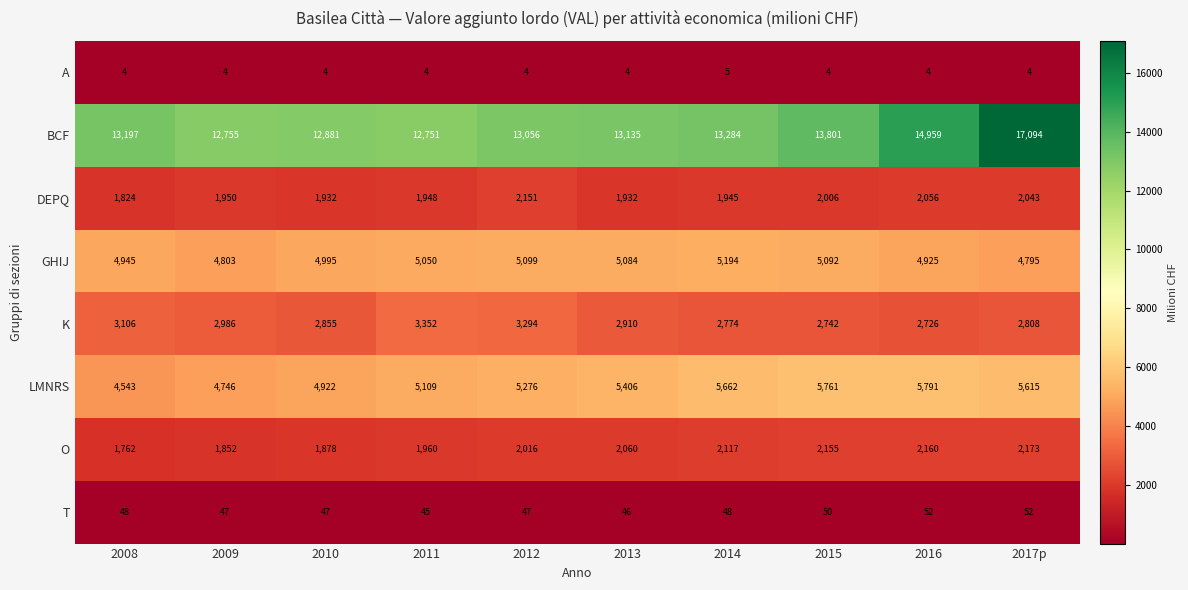

What is the difference between the maximum and minimum values in the K series?

626